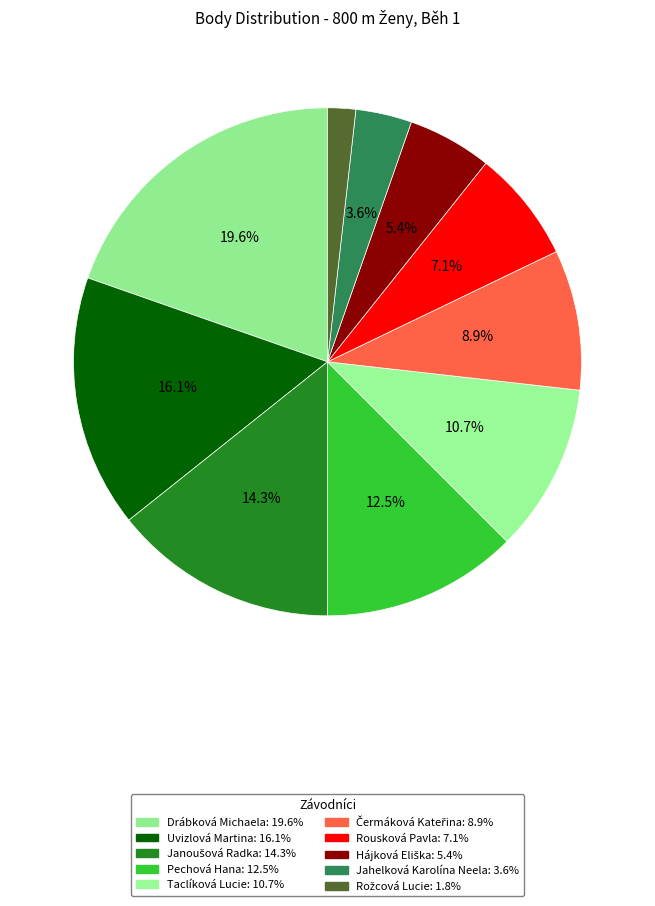

True or false: Rousková Pavla accounts for 7% of the total.

True